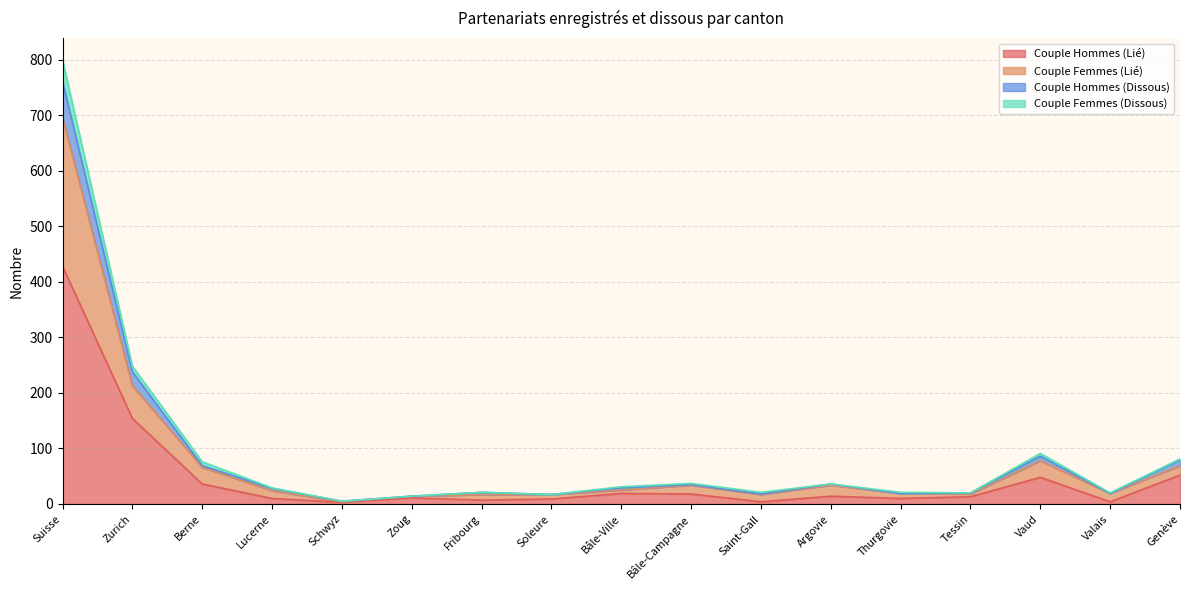

True or false: Couple Hommes (Dissous) has a value of 30 at Thurgovie.

False